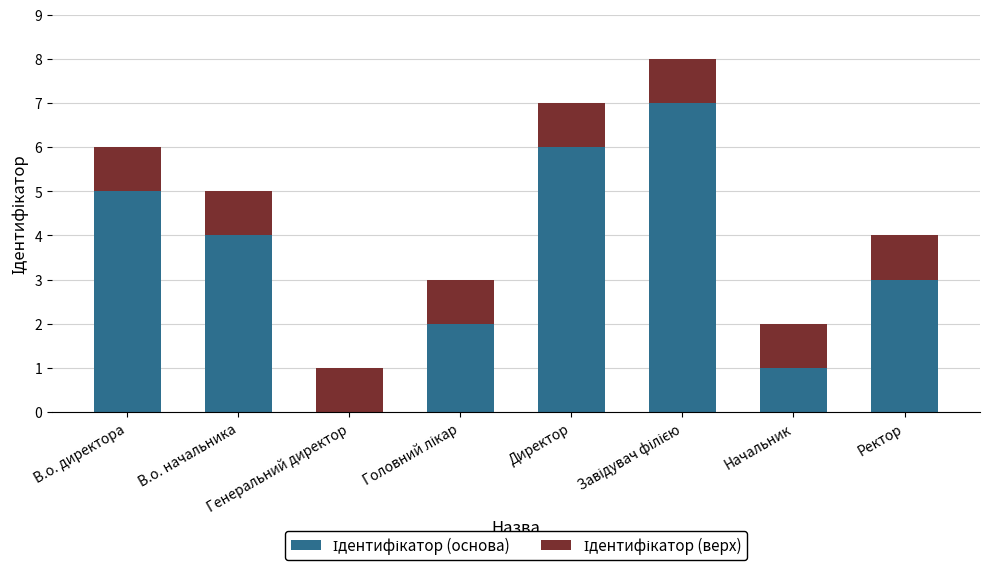

At which category is the sum across all series the highest?

Завідувач філією